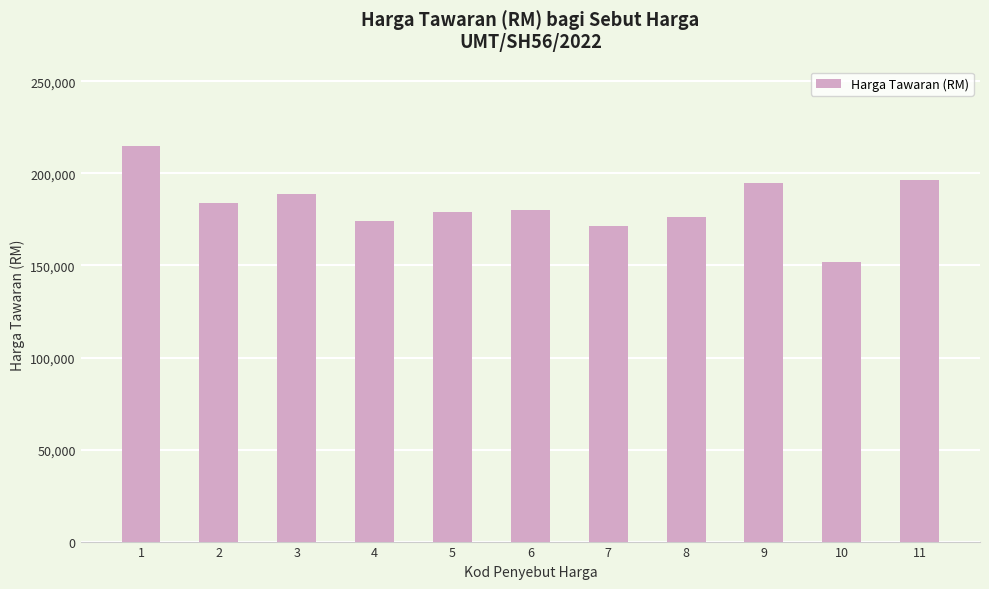

What is the maximum value shown in the chart?

215138.6